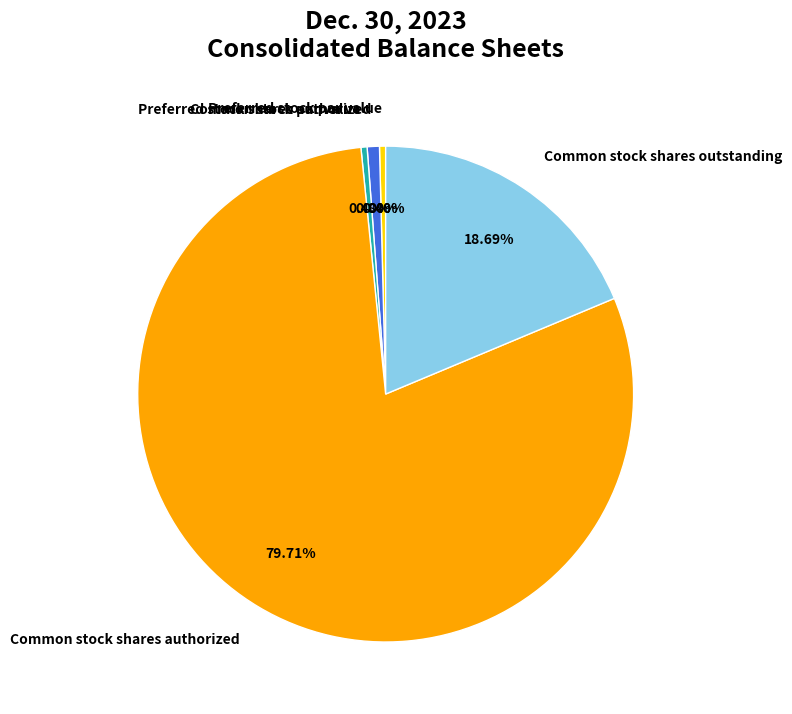

Count the number of slices in the pie.

5